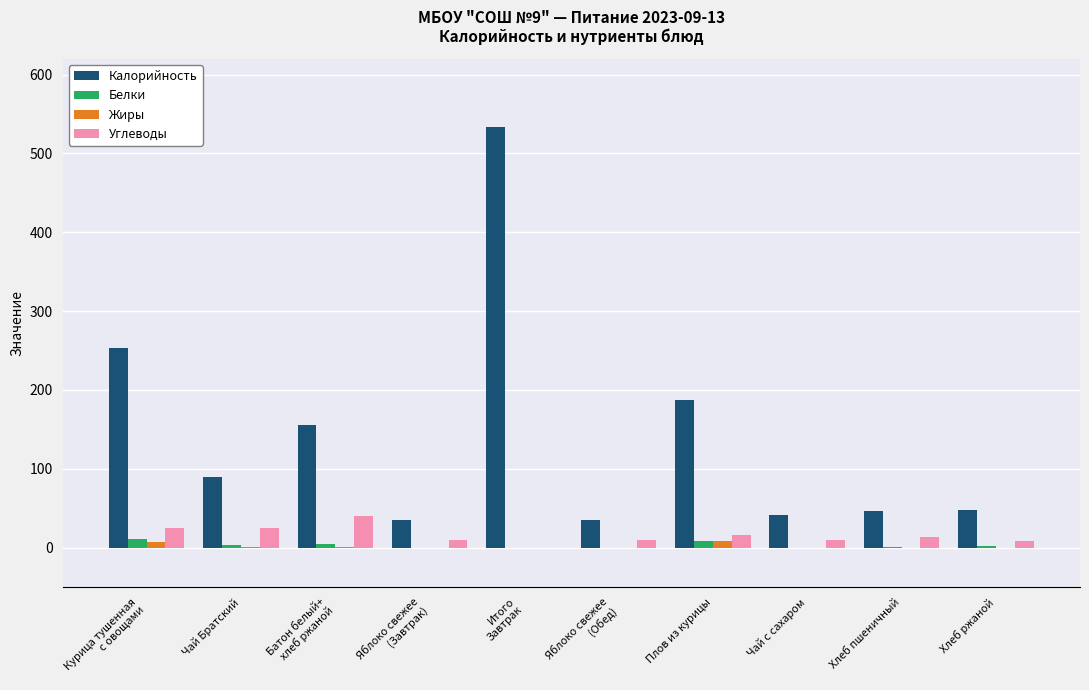

How many groups of bars are there?

10